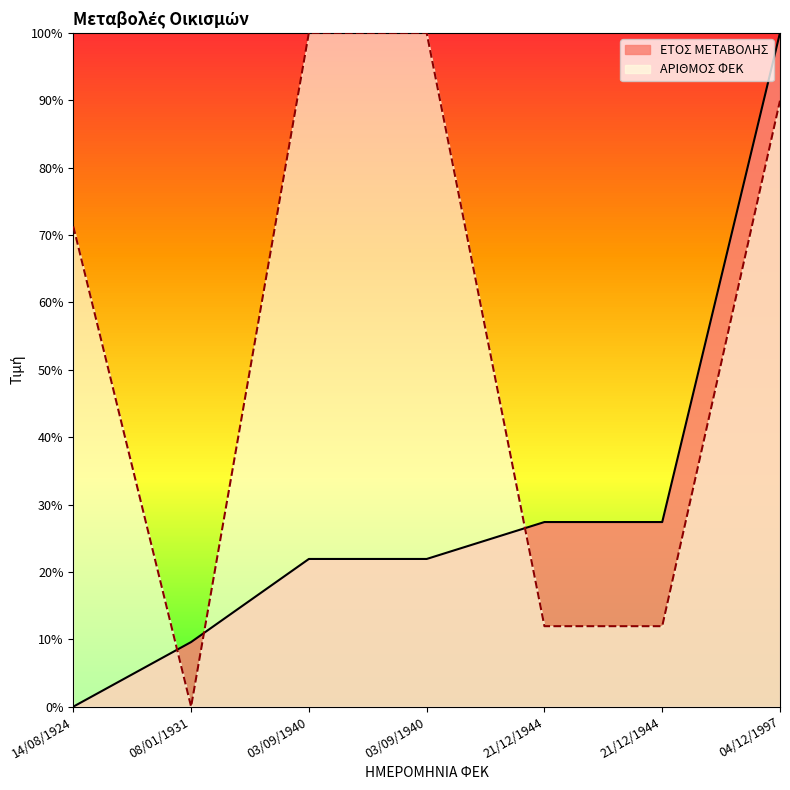

At which category is the sum across all series the highest?

04/12/1997